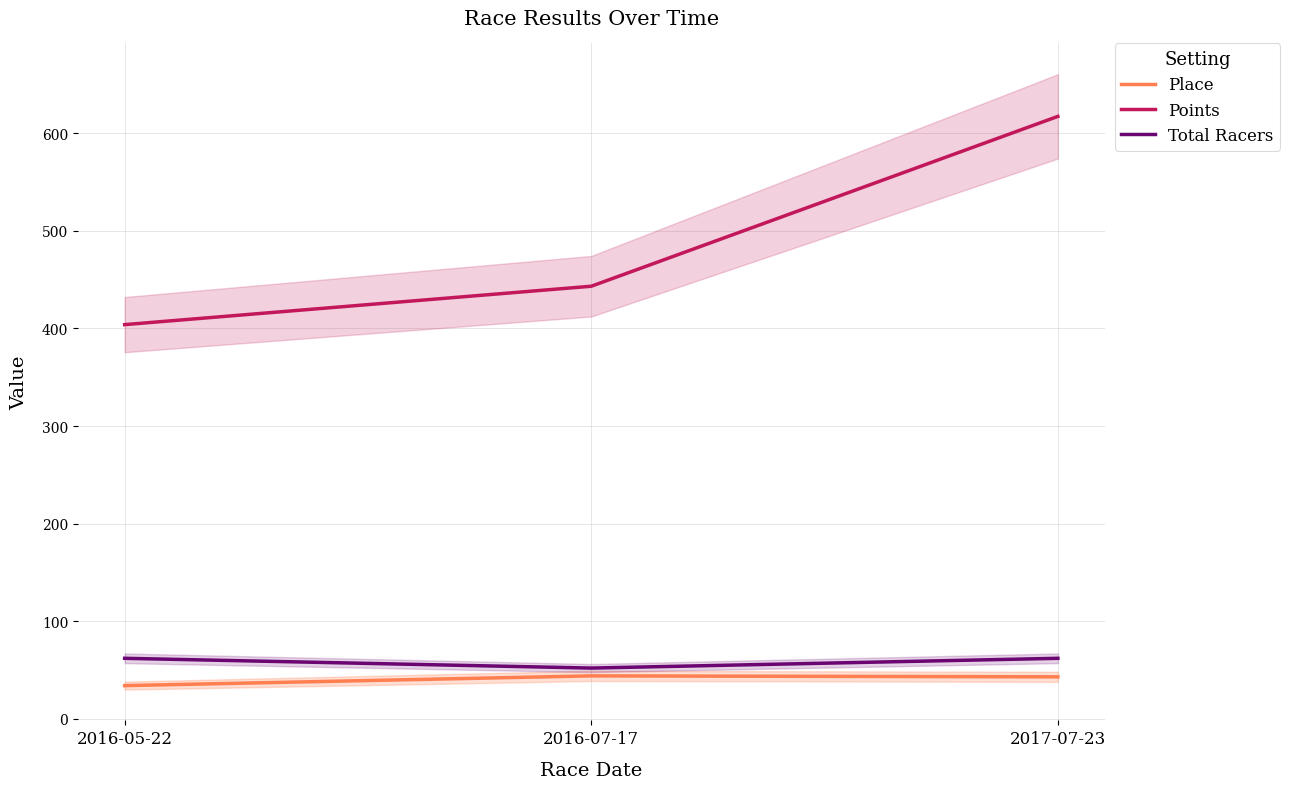

What are all the series names shown in the legend?

Place, Points, Total Racers